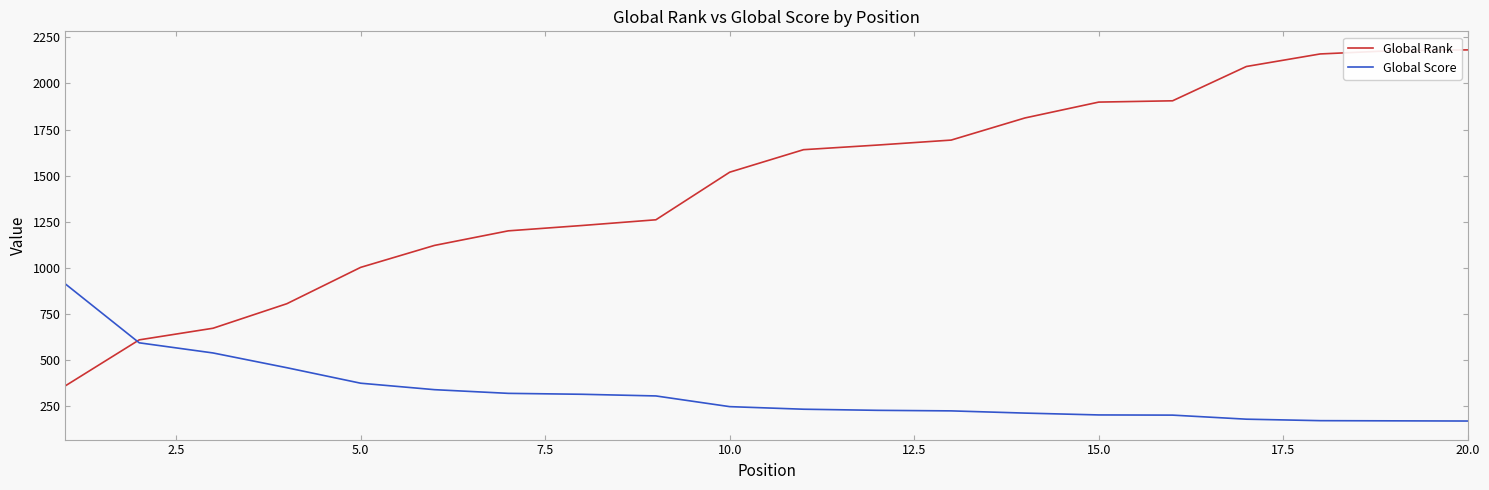

Which series has the widest spread of values?

Global Rank